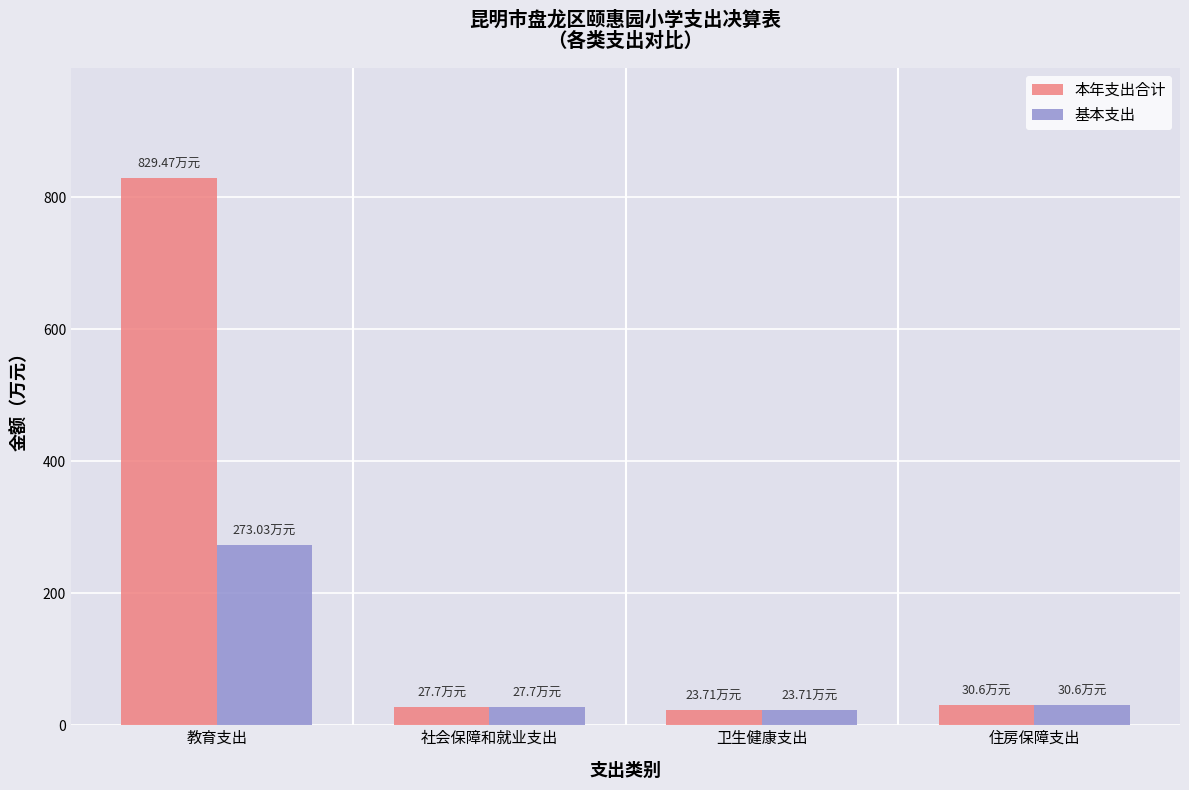

Which series changed the most between 教育支出 and 住房保障支出?

本年支出合计